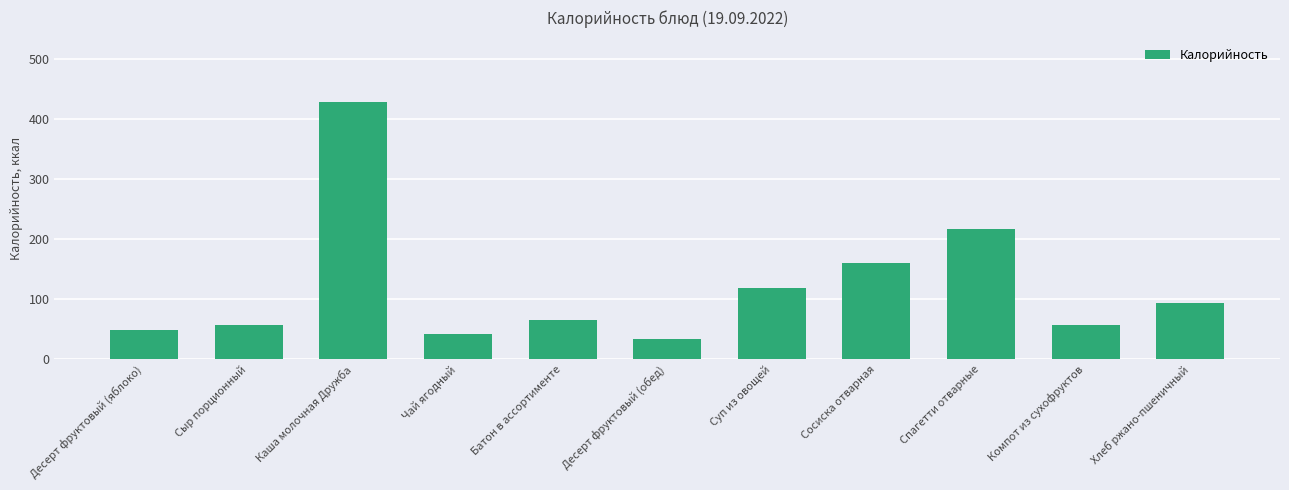

At which label is the value closest to 231?

Спагетти отварные